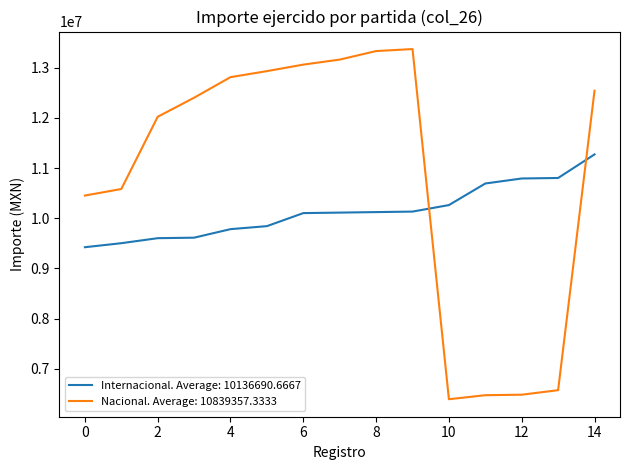

True or false: Nacional. Average: 10839357.3333 and Internacional. Average: 10136690.6667 intersect in this chart.

True